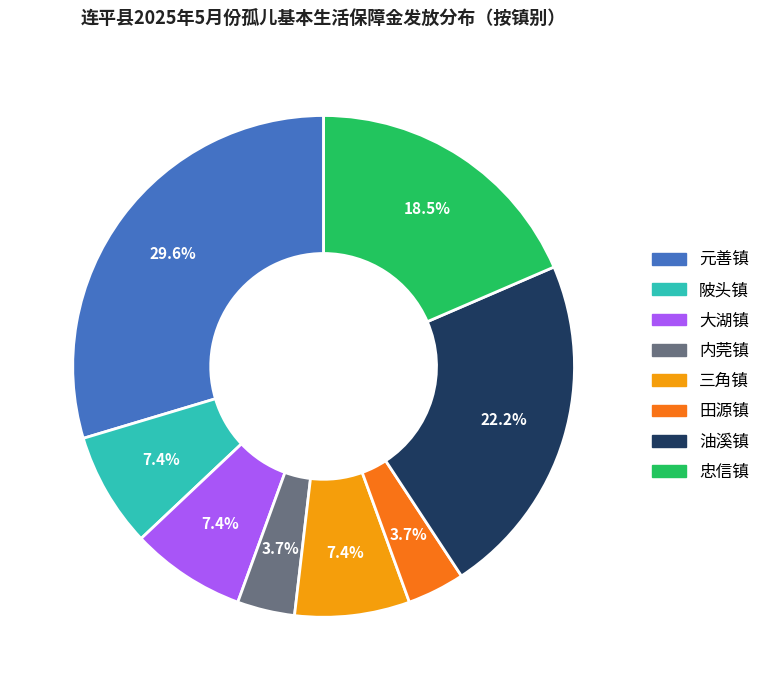

Is there any slice that represents more than half of the pie?

No